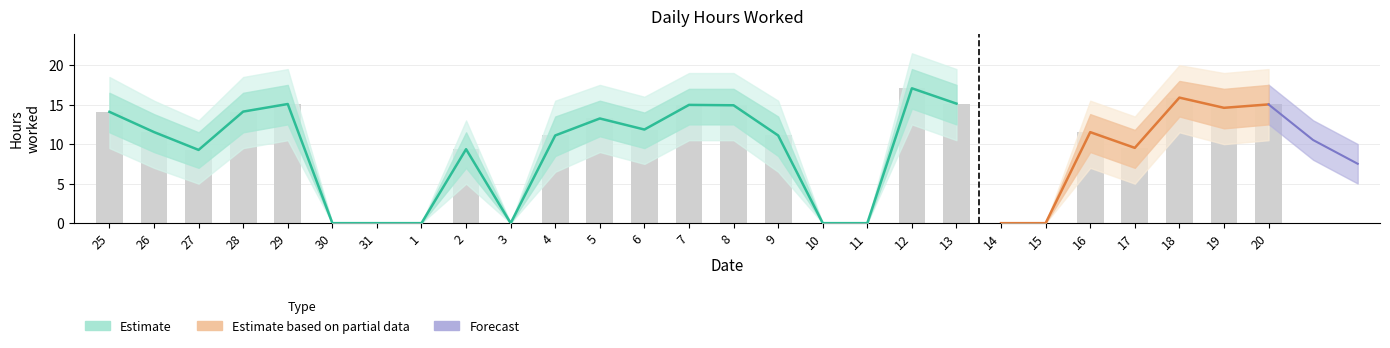

What is the change in value from 12 to 14?

-17.1